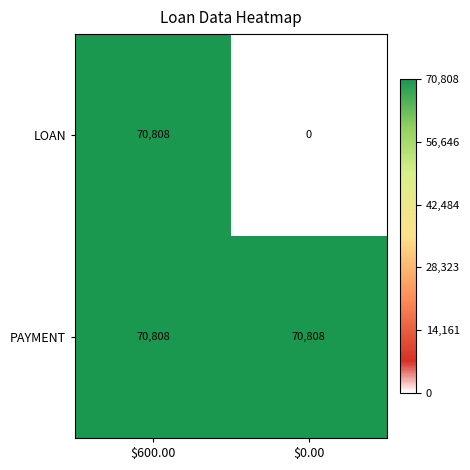

Rank the series by their average value, from lowest to highest.

LOAN, PAYMENT